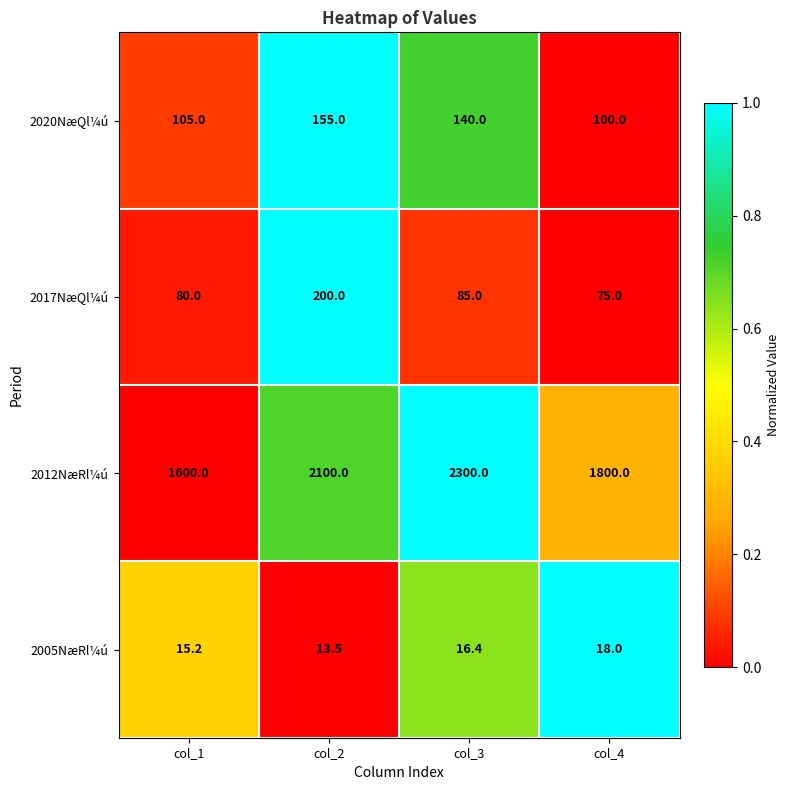

The value of 2005NæRl¼ú at col_3 is 16.4. True or false?

True